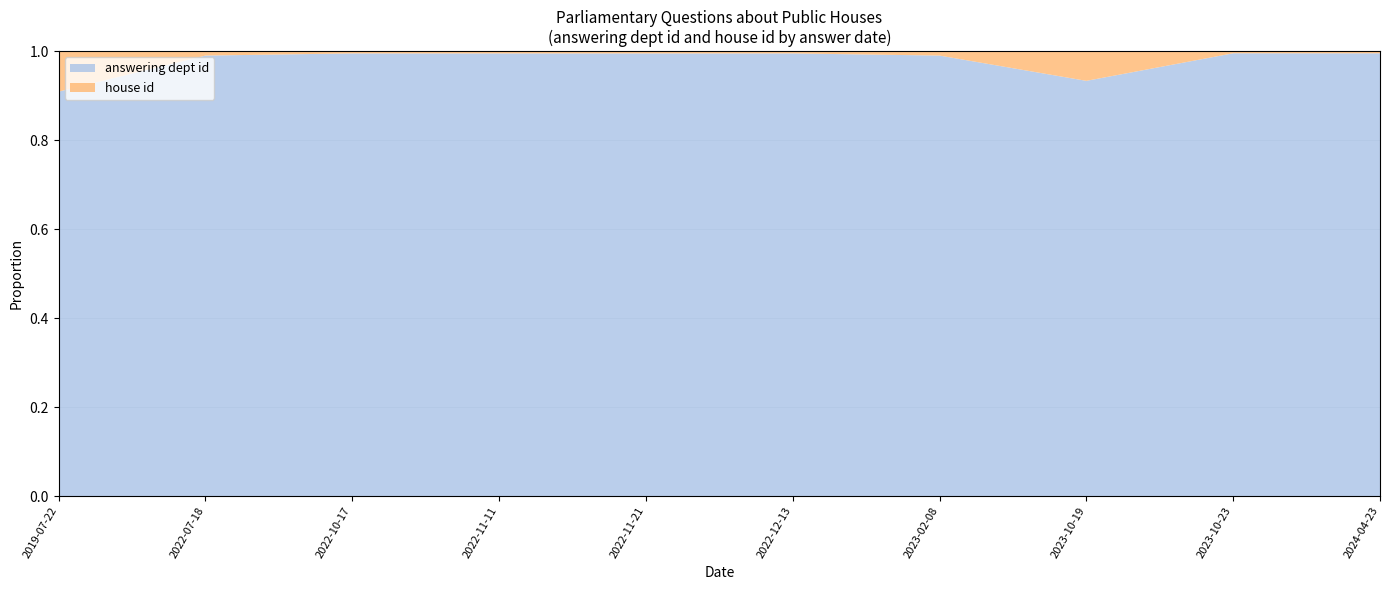

Reading left to right, extract all data points from this chart.

answering dept id: 2019-07-22=10	2022-07-18=201	2022-10-17=201	2022-11-11=201	2022-11-21=201	2022-12-13=201	2023-02-08=201	2023-10-19=14	2023-10-23=214	2024-04-23=211
house id: 2019-07-22=1	2022-07-18=2	2022-10-17=1	2022-11-11=1	2022-11-21=1	2022-12-13=1	2023-02-08=2	2023-10-19=1	2023-10-23=1	2024-04-23=1